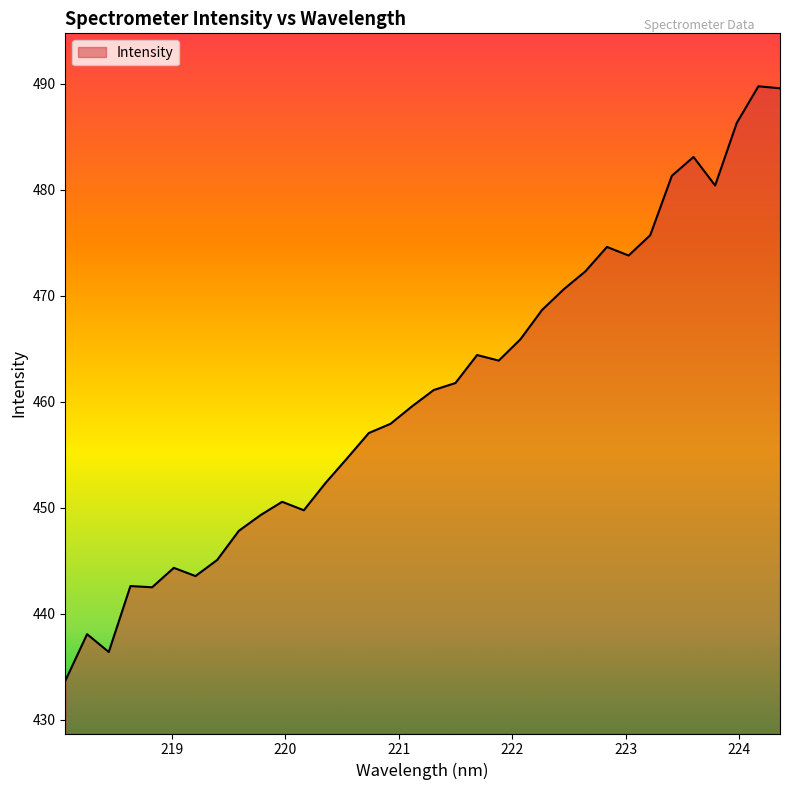

What is the difference between the maximum and minimum values?

56.1